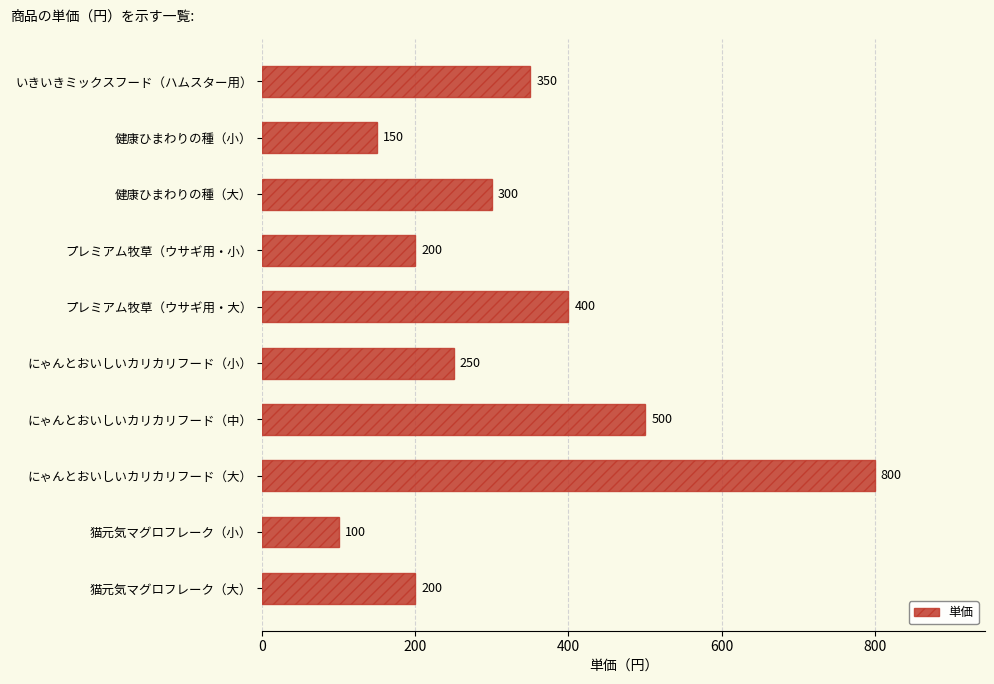

Where is the data nearest to the value 450?

プレミアム牧草（ウサギ用・大）